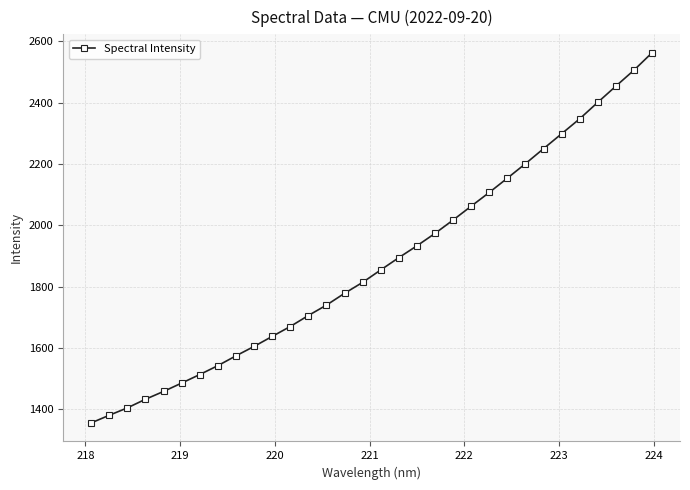

True or false: the data has more than 2 interior local peaks.

False